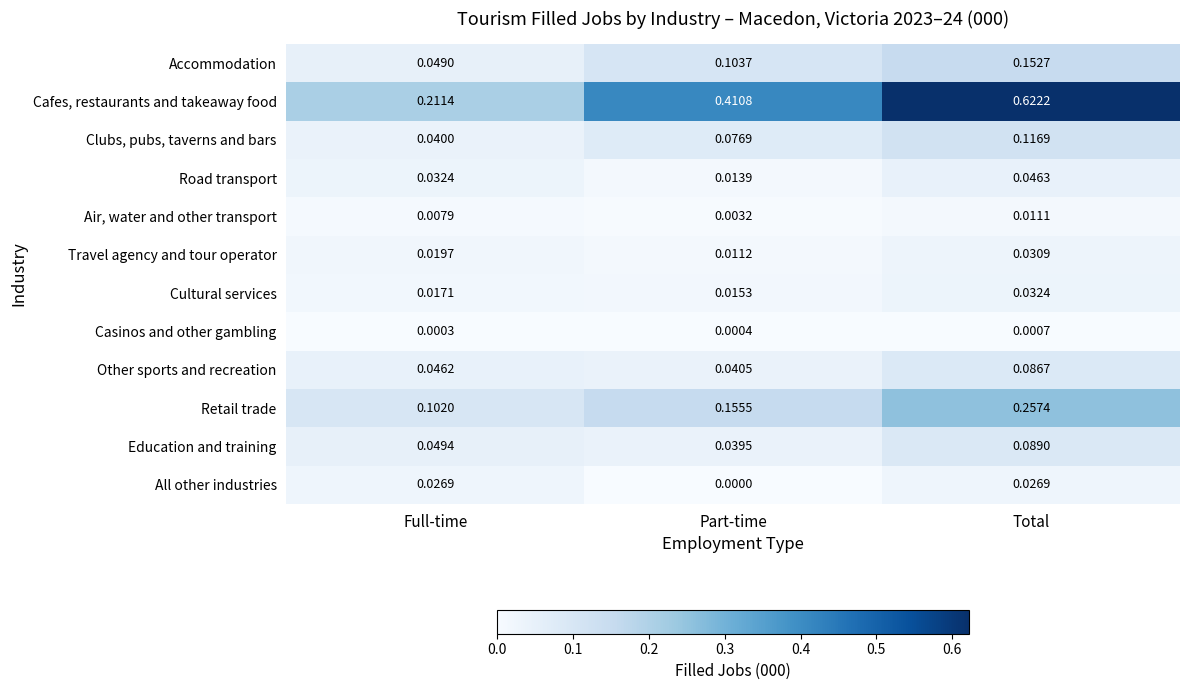

At which label is Cultural services closest to 0?

Part-time